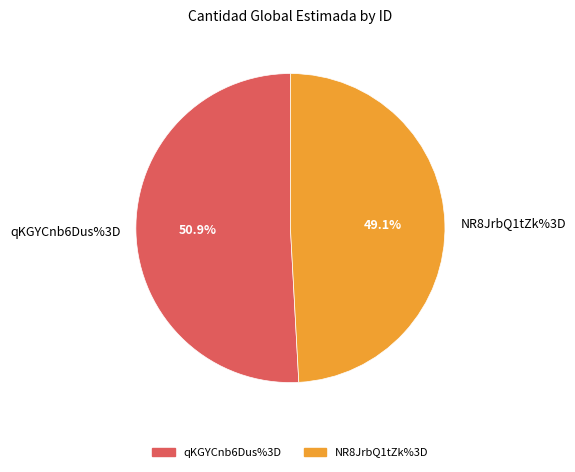

True or false: NR8JrbQ1tZk%3D accounts for 39% of the total.

False